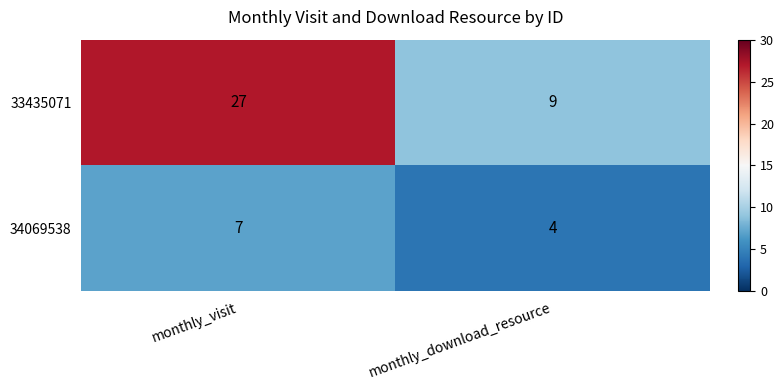

At monthly_download_resource, list the series in order from largest to smallest.

33435071, 34069538